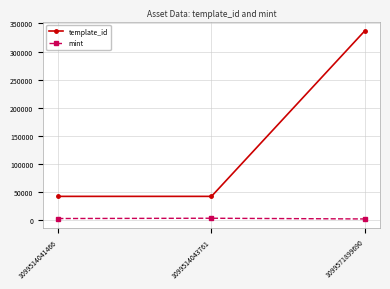

What is the total value across all series at 1099514043761?

45938